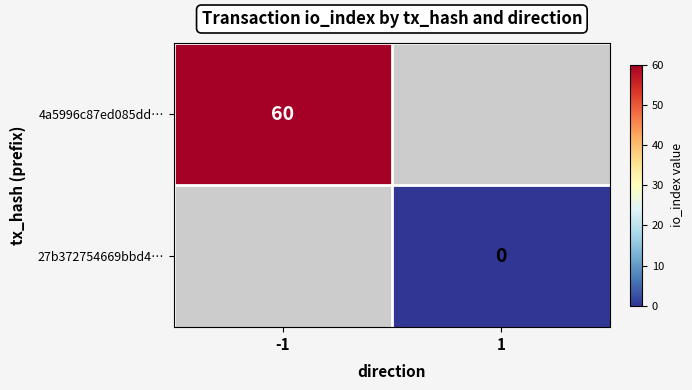

True or false: 4a5996c87ed085dd… has a value of 60 at -1.

True